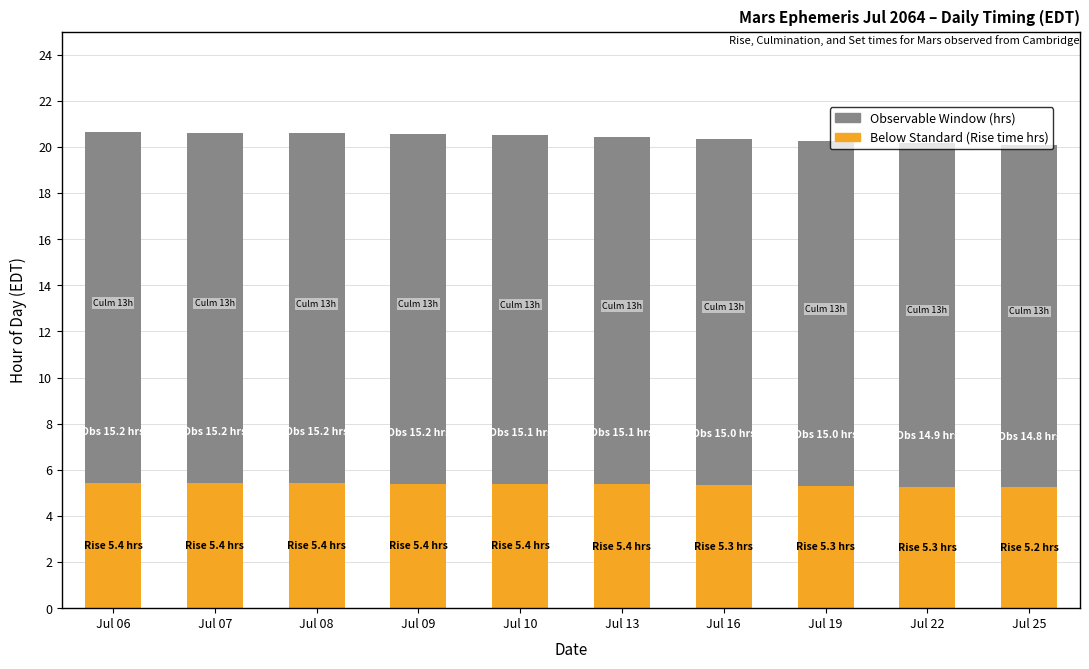

What is the total value across all series at Jul 19?

20.3